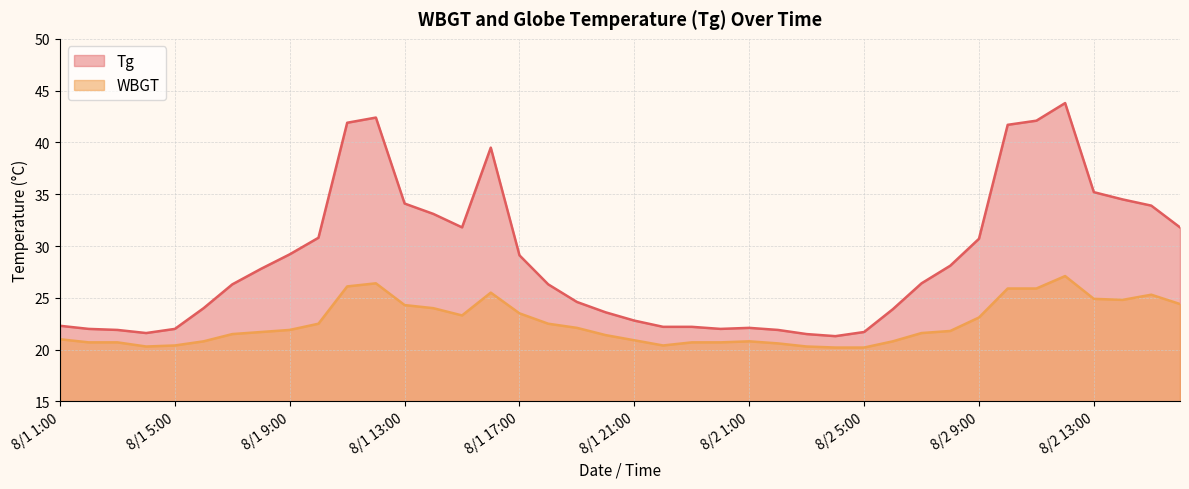

True or false: WBGT and Tg cross at least once.

False